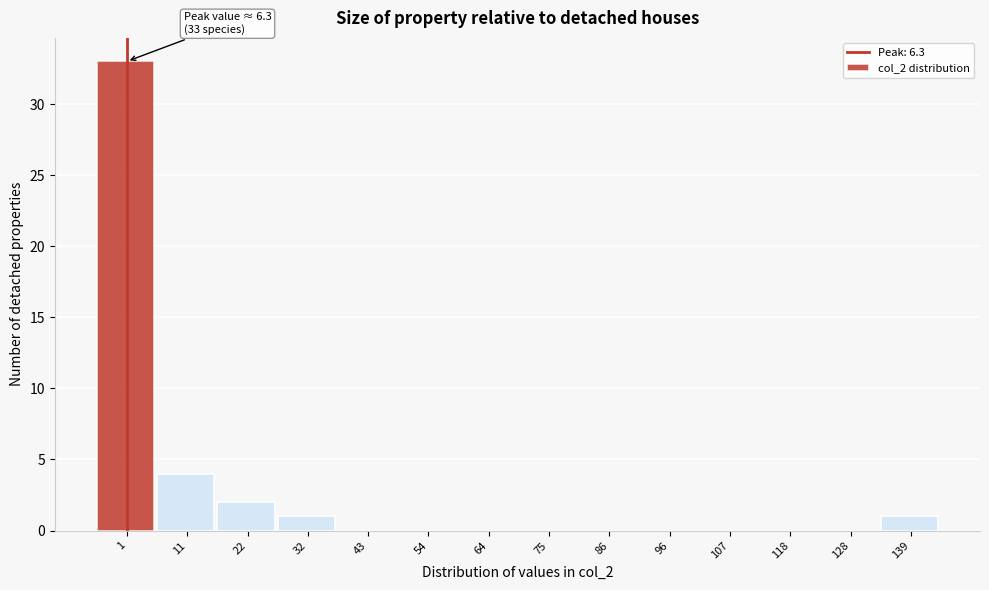

Reading left to right, what are all the values shown in this chart?

1=33	11=4	22=2	32=1	43=0	54=0	64=0	75=0	86=0	96=0	107=0	118=0	128=0	139=1